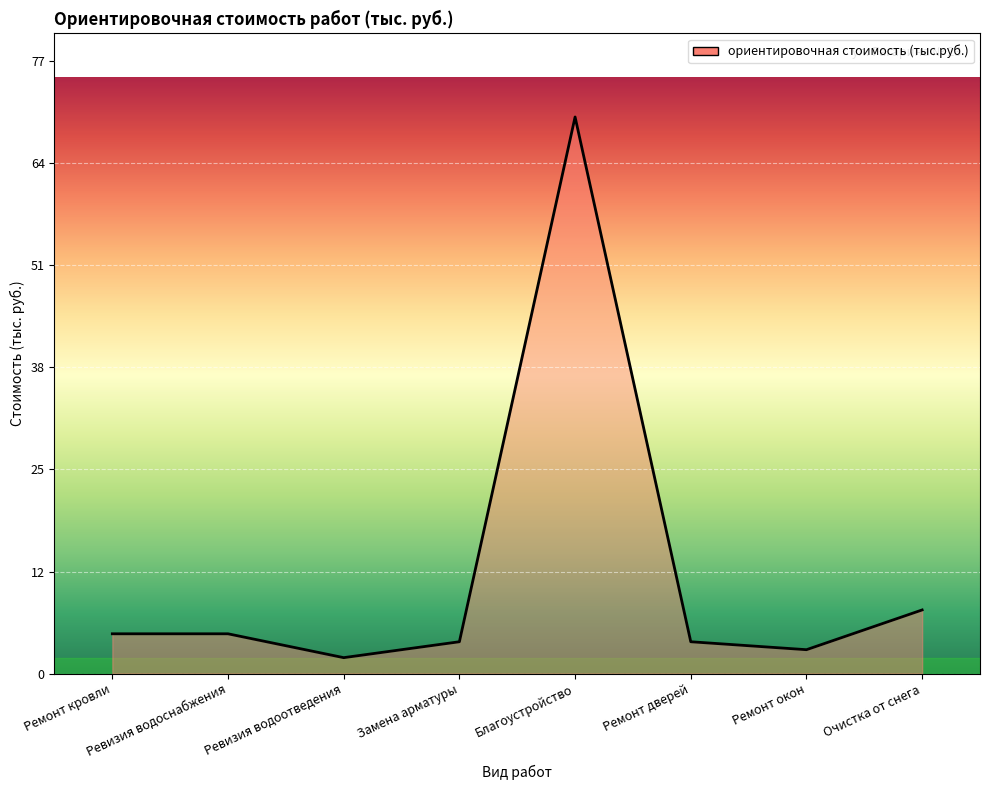

What is the label of the 2nd point from the right?

Ремонт окон